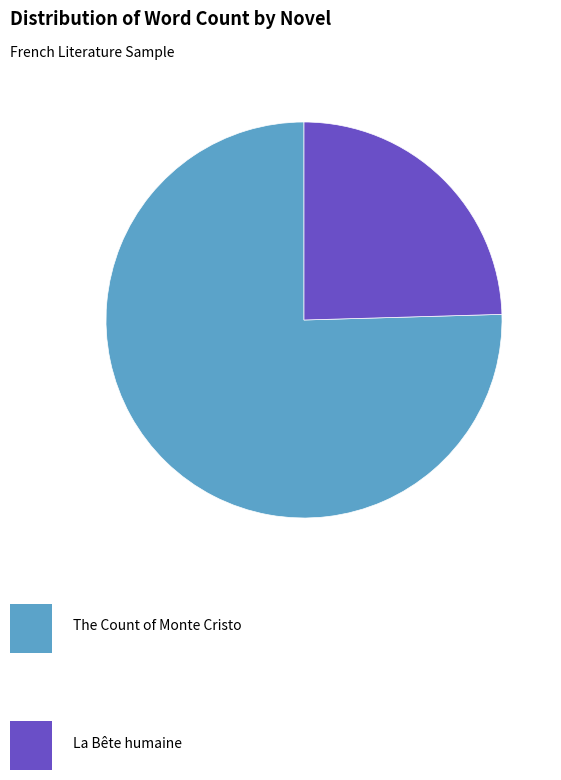

Is there any slice that represents more than half of the pie?

Yes